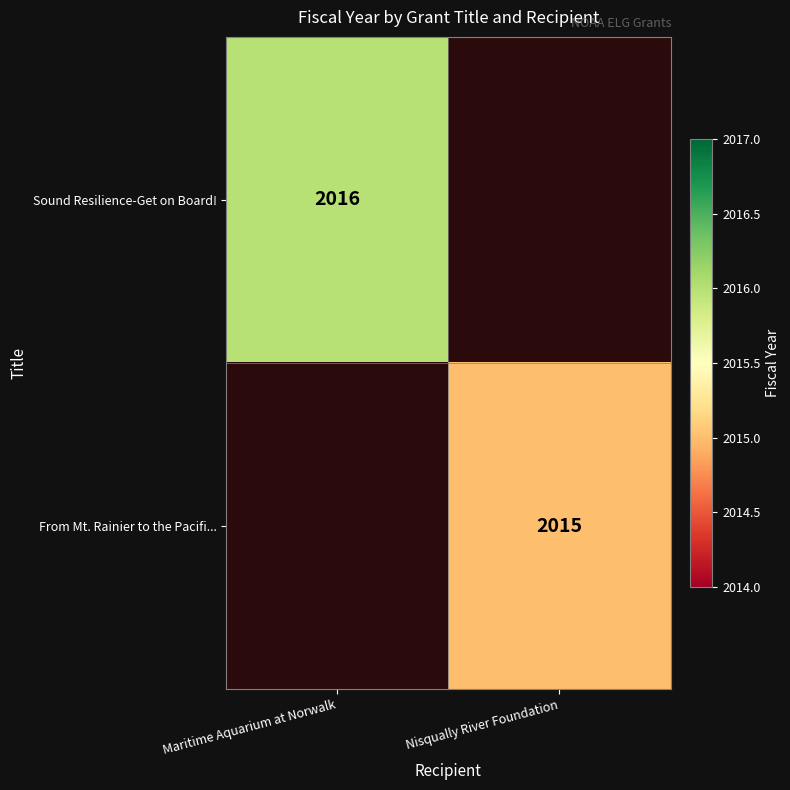

True or false: Sound Resilience-Get on Board! has a value of 1264 at Maritime Aquarium at Norwalk.

False